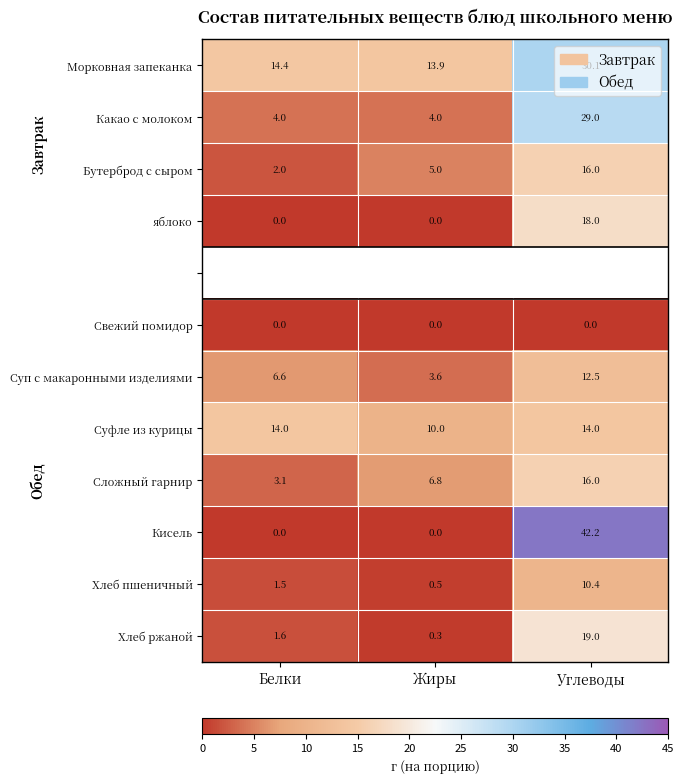

Is the value of Сложный гарнир at Жиры greater than the value of Свежий помидор at Жиры?

Yes